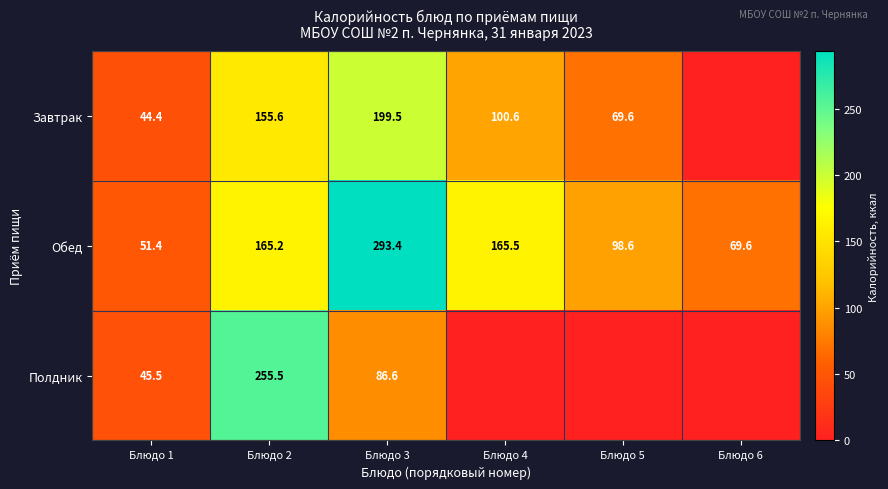

At which label does Обед reach its peak?

Блюдо 3